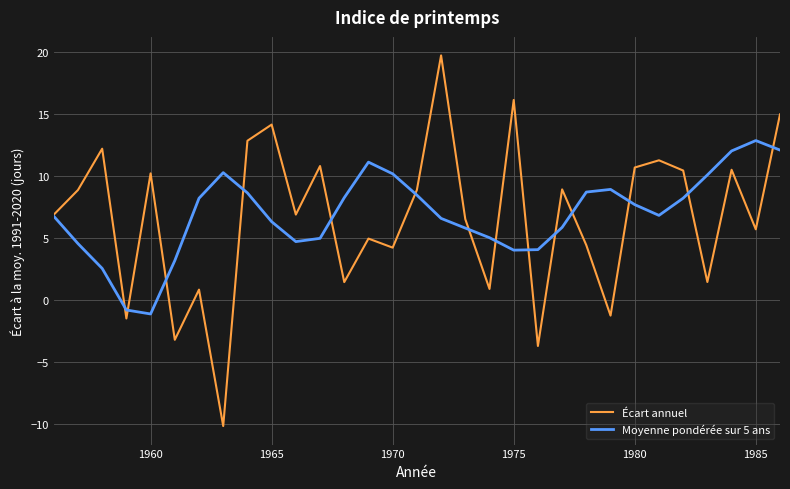

List the series in order of their peak value, highest first.

Écart annuel, Moyenne pondérée sur 5 ans